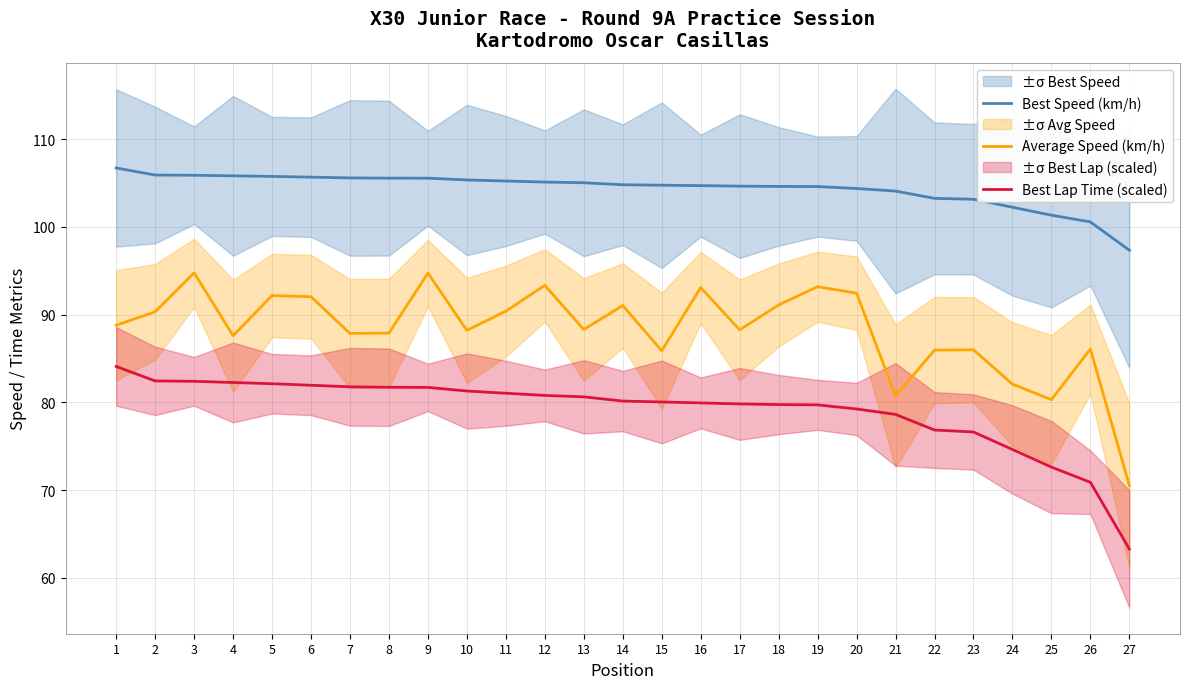

At which category is the sum across all series the highest?

3